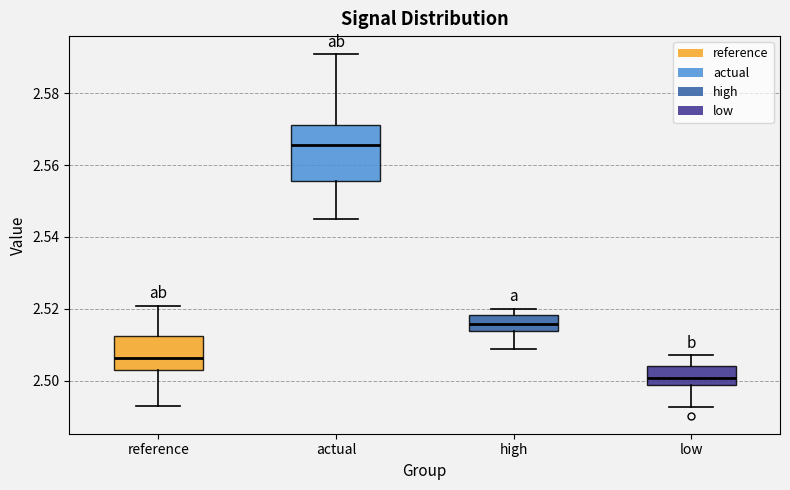

Reading left to right, transcribe this box plot: for each box, give where its median line is, the range the box spans, and where its two whiskers end, as read against the y-axis. The values are not printed on the chart, so give them approximately, as read against the axis.

reference: median 2.506, box 2.504 to 2.512, whiskers 2.492 to 2.520
actual: median 2.566, box 2.556 to 2.572, whiskers 2.546 to 2.590
high: median 2.516, box 2.514 to 2.518, whiskers 2.508 to 2.520
low: median 2.500, box 2.498 to 2.504, whiskers 2.492 to 2.506